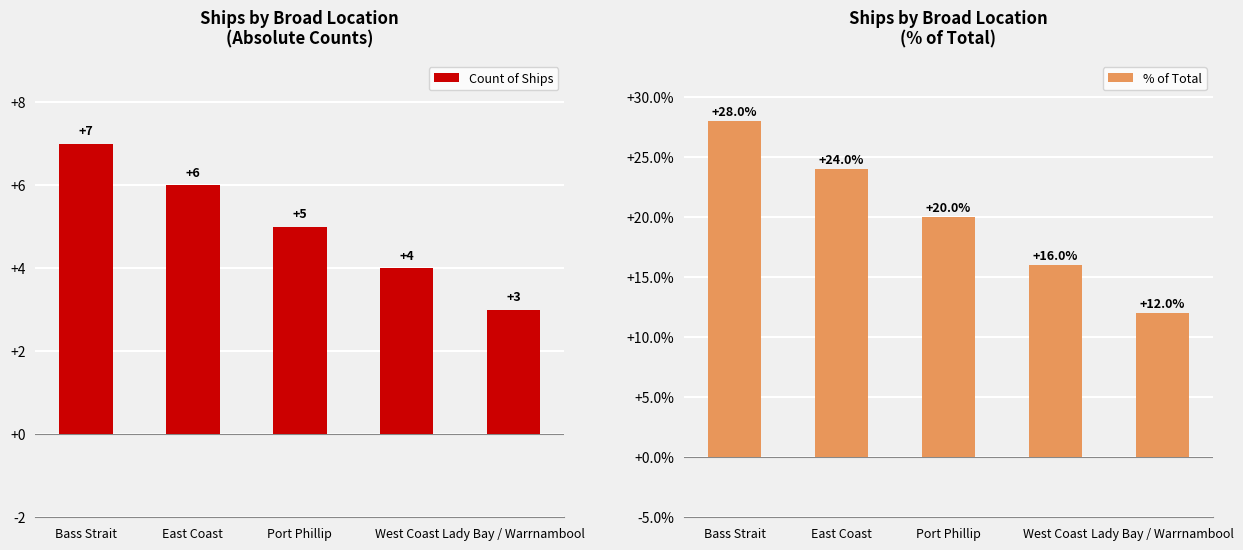

What is the maximum value shown in the chart?

28